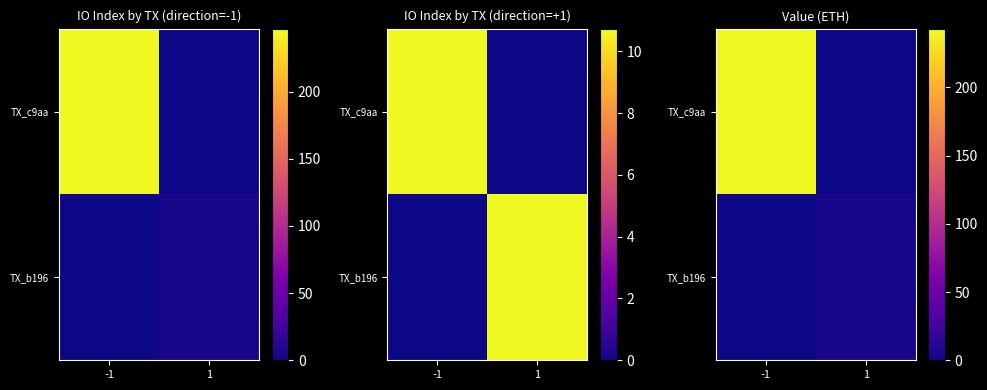

Which series has the largest range (max minus min)?

TX_c9aa